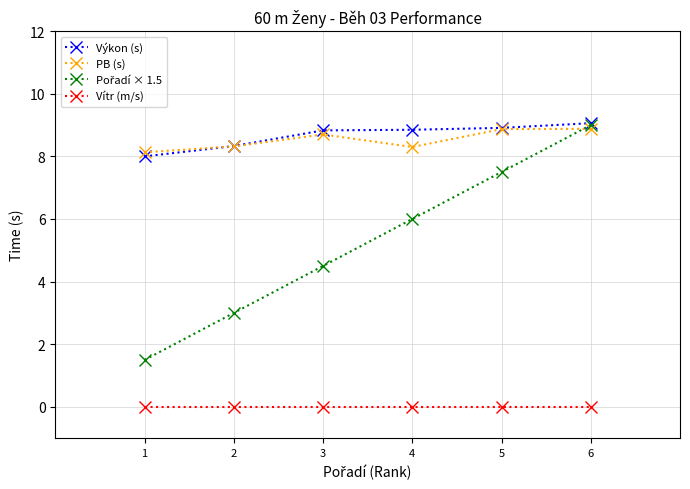

True or false: Vítr (m/s) and PB (s) intersect in this chart.

False